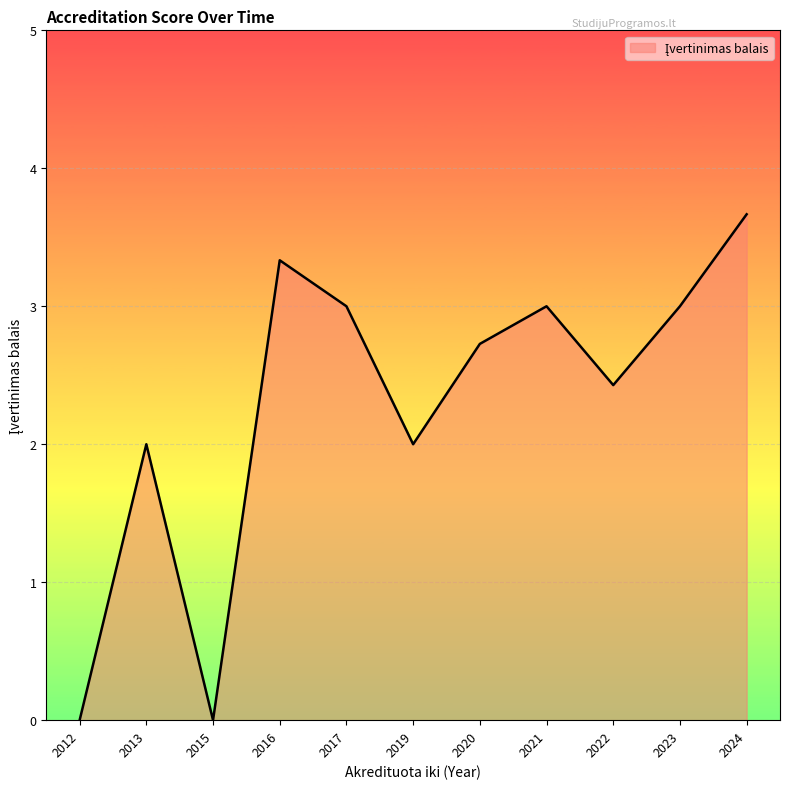

What is the ratio of the value at 2020 to the value at 2013?

1.4